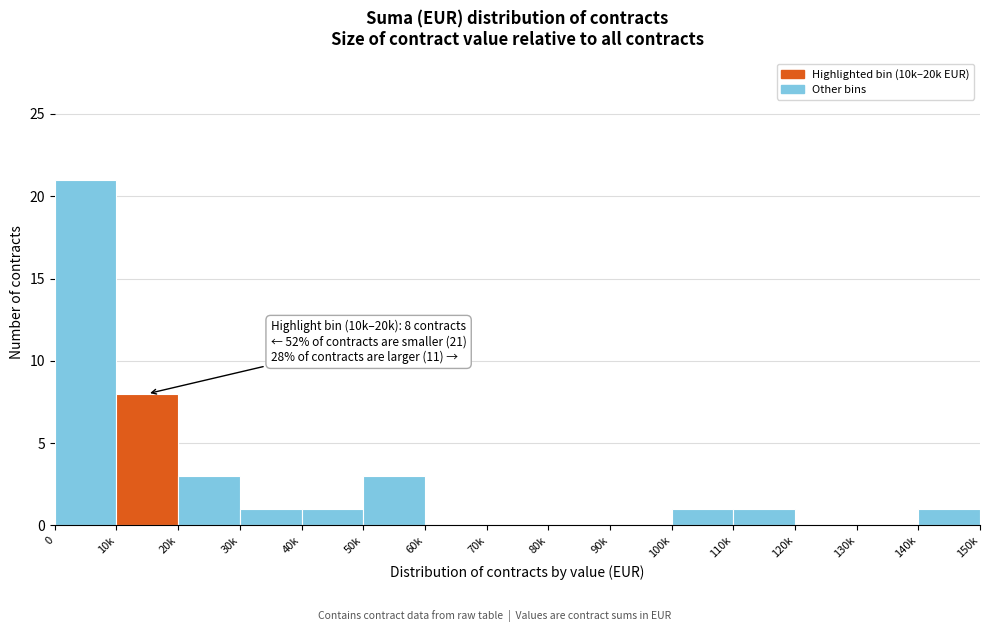

Reading right to left, extract all data points from this chart.

140k=1	130k=0	120k=0	110k=1	100k=1	90k=0	80k=0	70k=0	60k=0	50k=3	40k=1	30k=1	20k=3	10k=8	0=21